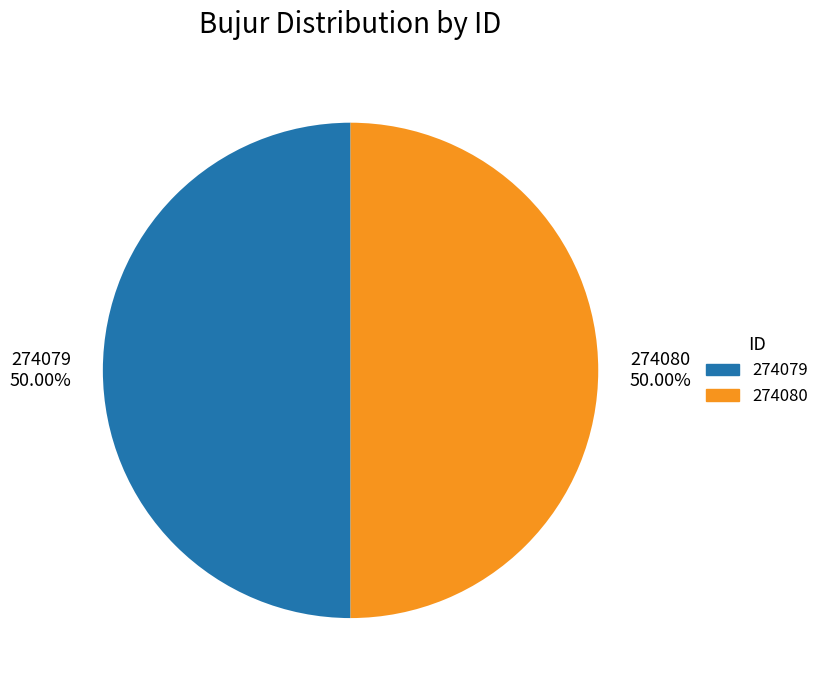

Approximately how many times larger is the value at 274080 compared to 274079?

1.0